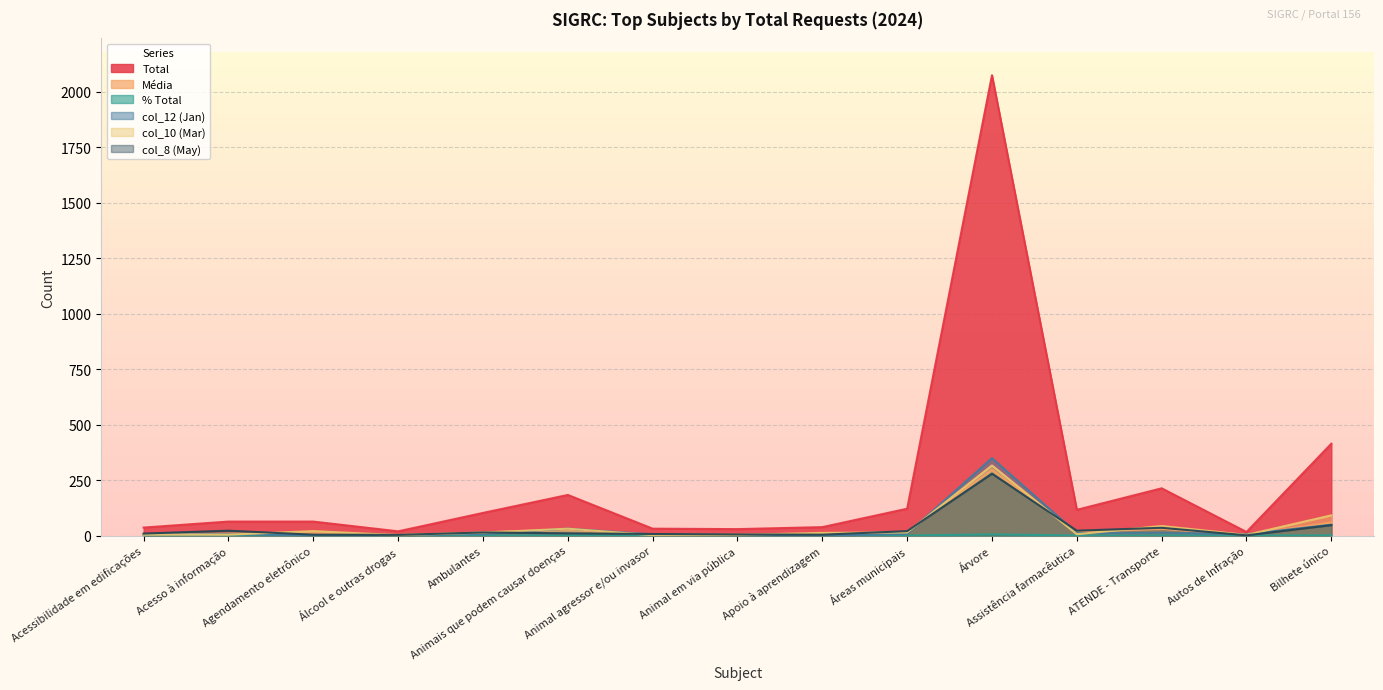

True or false: Média and % Total cross at least once.

False